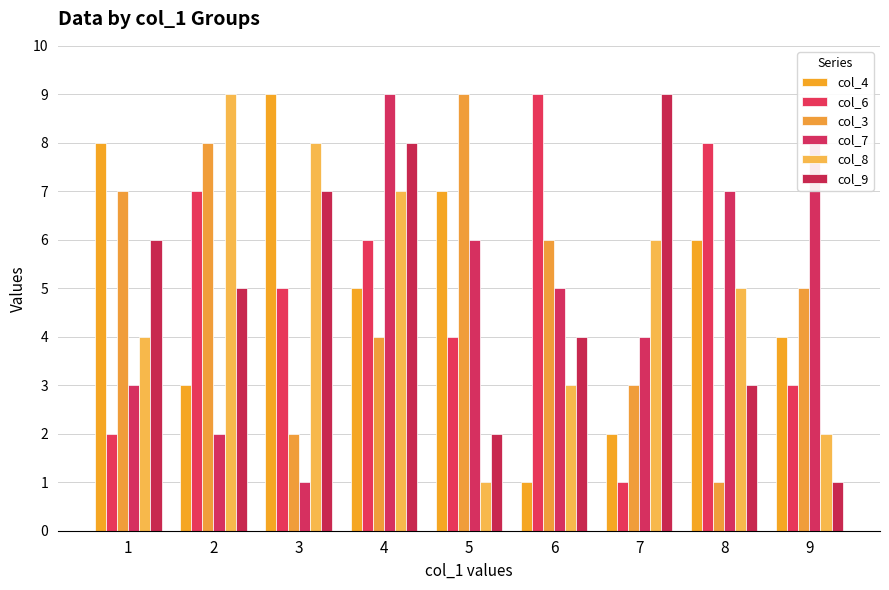

What is the total value across all series at 3?

32